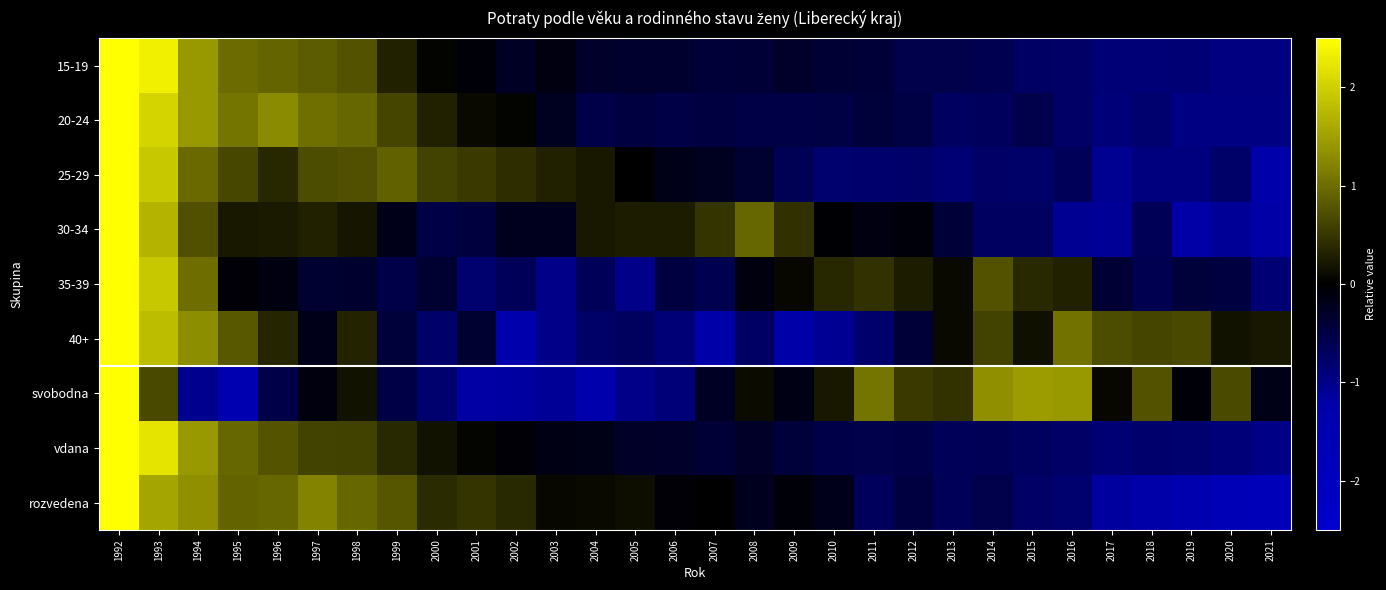

Reading left to right, transcribe all the data shown in this chart.

15-19: 1992=3.5	1993=2.3	1994=1.4	1995=1.0	1996=0.9	1997=0.8	1998=0.7	1999=0.3	2000=0.0	2001=-0.1	2002=-0.3	2003=-0.1	2004=-0.3	2005=-0.3	2006=-0.3	2007=-0.4	2008=-0.4	2009=-0.3	2010=-0.4	2011=-0.4	2012=-0.6	2013=-0.6	2014=-0.6	2015=-0.7	2016=-0.7	2017=-0.9	2018=-0.9	2019=-0.8	2020=-1.0	2021=-0.9
20-24: 1992=3.2	1993=2.0	1994=1.4	1995=1.1	1996=1.3	1997=1.0	1998=1.0	1999=0.6	2000=0.3	2001=0.1	2002=0.0	2003=-0.2	2004=-0.5	2005=-0.5	2006=-0.5	2007=-0.5	2008=-0.5	2009=-0.5	2010=-0.5	2011=-0.4	2012=-0.5	2013=-0.7	2014=-0.7	2015=-0.6	2016=-0.8	2017=-0.9	2018=-0.8	2019=-1.0	2020=-1.0	2021=-1.0
25-29: 1992=3.5	1993=1.9	1994=1.0	1995=0.7	1996=0.4	1997=0.7	1998=0.7	1999=0.9	2000=0.6	2001=0.5	2002=0.4	2003=0.3	2004=0.2	2005=-0.0	2006=-0.2	2007=-0.2	2008=-0.4	2009=-0.6	2010=-0.8	2011=-0.8	2012=-0.8	2013=-0.8	2014=-0.7	2015=-0.8	2016=-0.7	2017=-1.1	2018=-0.9	2019=-0.9	2020=-0.8	2021=-1.3
30-34: 1992=4.0	1993=1.7	1994=0.7	1995=0.2	1996=0.2	1997=0.3	1998=0.2	1999=-0.2	2000=-0.5	2001=-0.5	2002=-0.2	2003=-0.2	2004=0.2	2005=0.3	2006=0.3	2007=0.5	2008=0.9	2009=0.4	2010=-0.0	2011=-0.1	2012=-0.1	2013=-0.4	2014=-0.7	2015=-0.7	2016=-1.1	2017=-1.1	2018=-0.6	2019=-1.2	2020=-1.1	2021=-1.2
35-39: 1992=4.2	1993=1.9	1994=1.0	1995=-0.0	1996=-0.1	1997=-0.4	1998=-0.3	1999=-0.5	2000=-0.4	2001=-0.8	2002=-0.6	2003=-1.0	2004=-0.7	2005=-1.0	2006=-0.5	2007=-0.6	2008=-0.1	2009=0.1	2010=0.4	2011=0.5	2012=0.3	2013=0.1	2014=0.8	2015=0.4	2016=0.3	2017=-0.4	2018=-0.6	2019=-0.4	2020=-0.5	2021=-0.9
40+: 1992=3.1	1993=1.8	1994=1.3	1995=0.8	1996=0.3	1997=-0.2	1998=0.3	1999=-0.4	2000=-0.8	2001=-0.4	2002=-1.4	2003=-1.0	2004=-0.8	2005=-0.7	2006=-0.9	2007=-1.2	2008=-0.7	2009=-1.2	2010=-1.1	2011=-0.8	2012=-0.4	2013=0.1	2014=0.6	2015=0.1	2016=1.0	2017=0.7	2018=0.6	2019=0.7	2020=0.2	2021=0.2
svobodna: 1992=2.9	1993=0.7	1994=-1.0	1995=-1.5	1996=-0.5	1997=-0.1	1998=0.2	1999=-0.5	2000=-0.8	2001=-1.2	2002=-1.2	2003=-1.1	2004=-1.3	2005=-1.0	2006=-0.9	2007=-0.3	2008=0.1	2009=-0.1	2010=0.2	2011=1.1	2012=0.5	2013=0.5	2014=1.3	2015=1.5	2016=1.4	2017=0.1	2018=0.7	2019=-0.1	2020=0.7	2021=-0.2
vdana: 1992=3.7	1993=2.2	1994=1.4	1995=0.9	1996=0.8	1997=0.6	1998=0.6	1999=0.4	2000=0.2	2001=0.0	2002=-0.0	2003=-0.2	2004=-0.2	2005=-0.3	2006=-0.3	2007=-0.4	2008=-0.3	2009=-0.4	2010=-0.5	2011=-0.6	2012=-0.5	2013=-0.6	2014=-0.6	2015=-0.7	2016=-0.8	2017=-0.9	2018=-0.8	2019=-0.8	2020=-0.9	2021=-1.0
rozvedena: 1992=2.6	1993=1.6	1994=1.3	1995=0.9	1996=1.0	1997=1.2	1998=0.9	1999=0.8	2000=0.4	2001=0.5	2002=0.4	2003=0.1	2004=0.1	2005=0.1	2006=-0.0	2007=-0.0	2008=-0.2	2009=-0.1	2010=-0.2	2011=-0.7	2012=-0.5	2013=-0.6	2014=-0.5	2015=-0.8	2016=-0.8	2017=-1.2	2018=-1.2	2019=-1.4	2020=-1.7	2021=-1.8